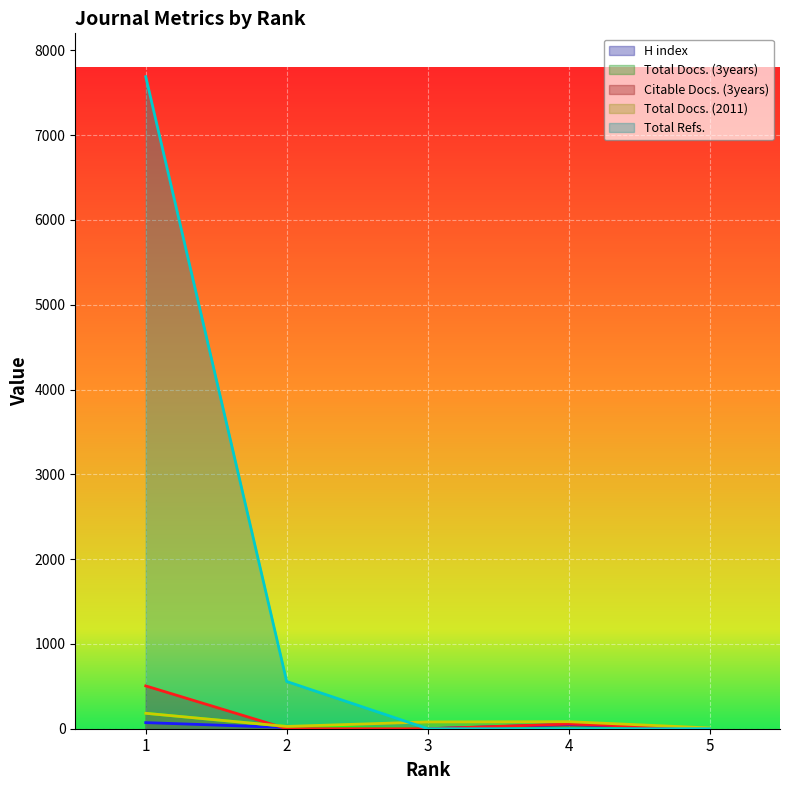

Does the chart display data point markers on the line(s)?

No